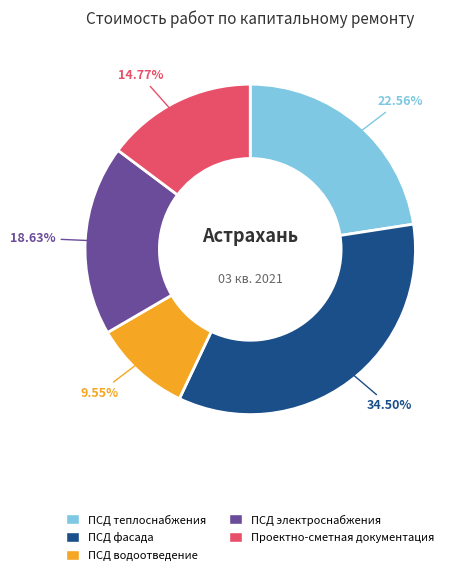

Does any single category account for the majority?

No